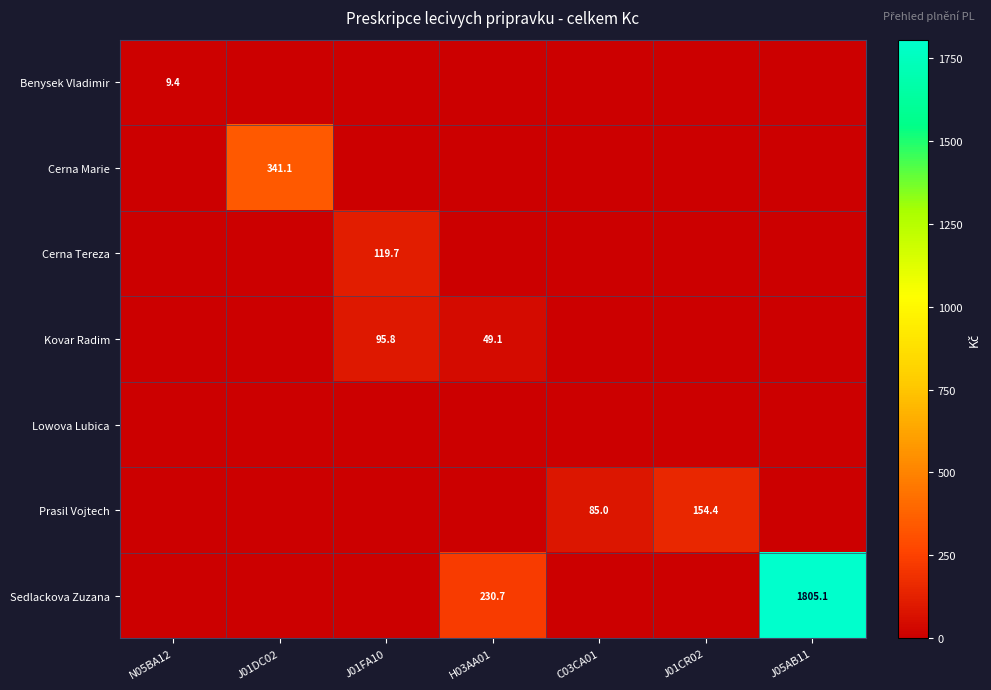

Is it true that Cerna Tereza equals 119.7 at J01FA10?

True